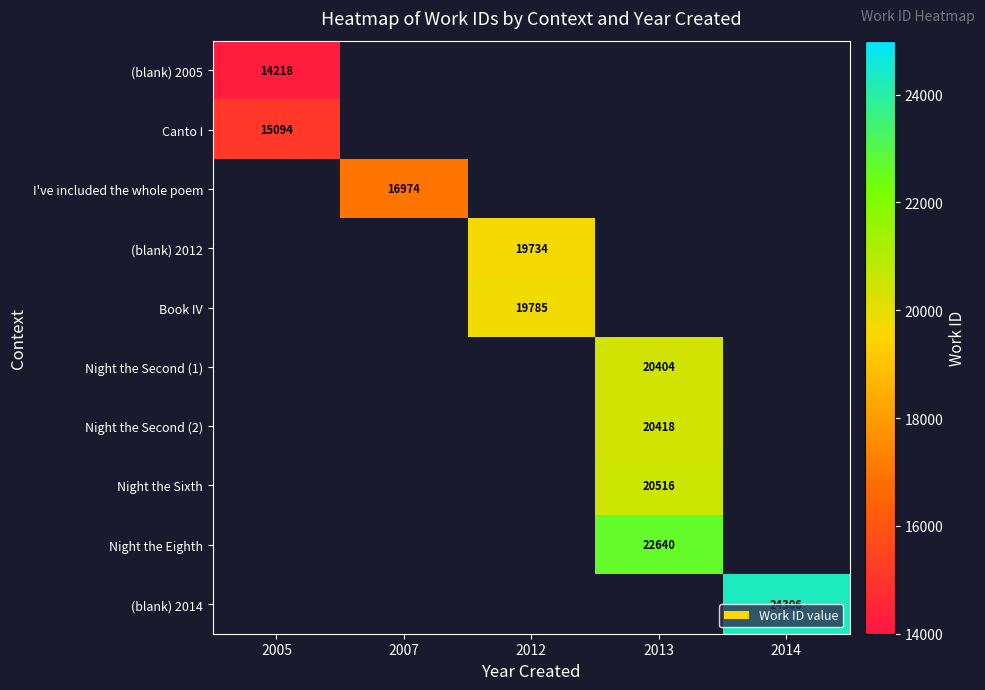

At how many categories does at least one series exceed 10084?

5